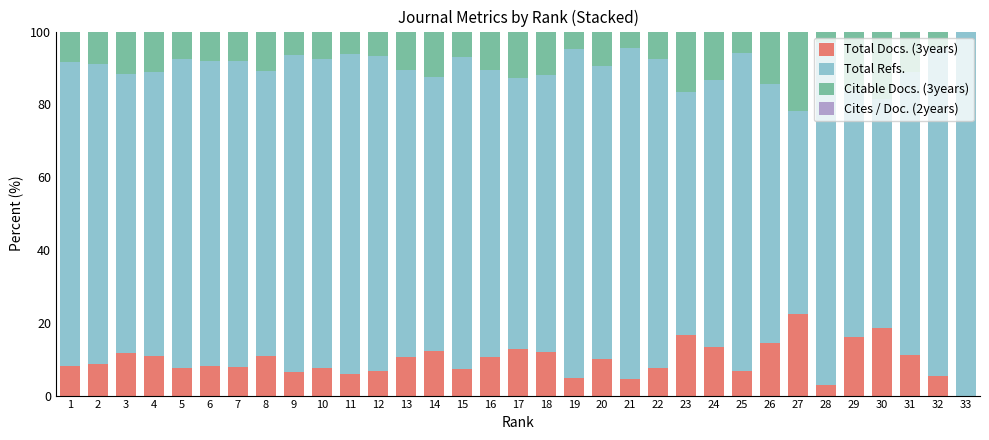

What is the highest value of the Total Docs. (3years) series?

22.3